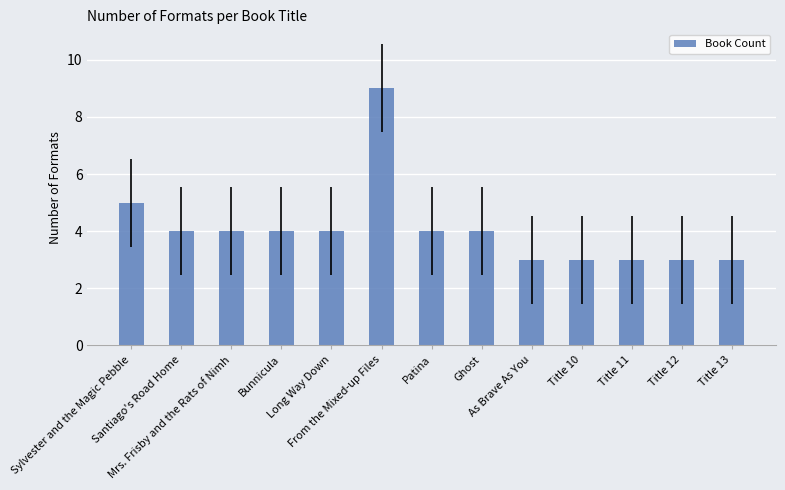

The value at Title 12 is 3. True or false?

True